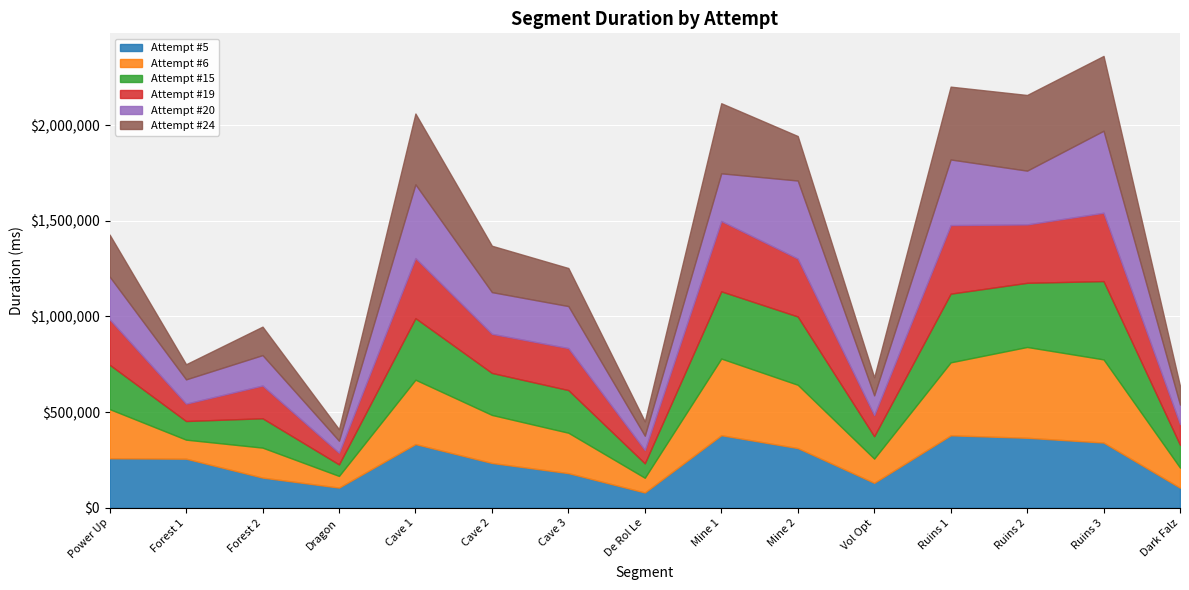

Between which two adjacent categories do Attempt #5 and Attempt #24 first intersect?

Dragon and Cave 1